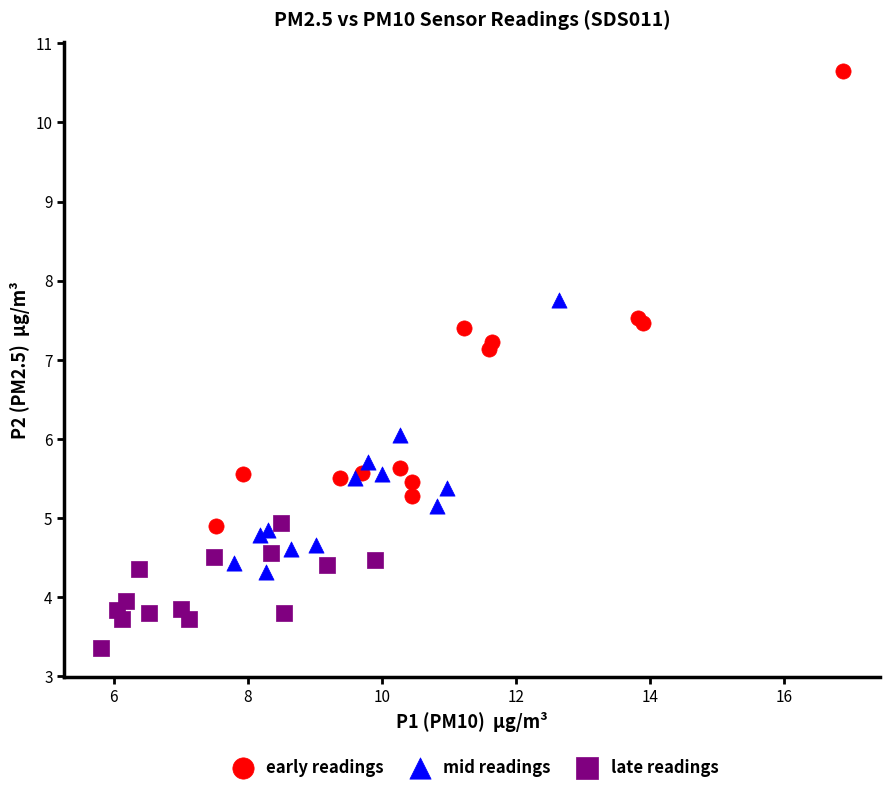

Which series has the widest spread of Y values?

early readings